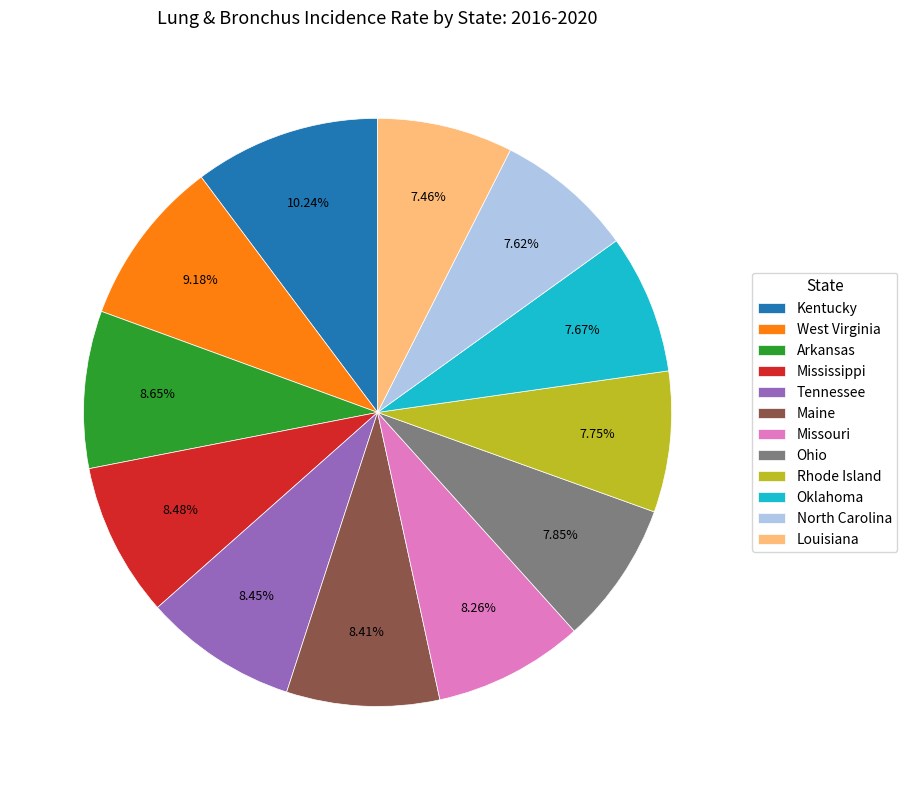

Is Oklahoma the majority of the pie?

No